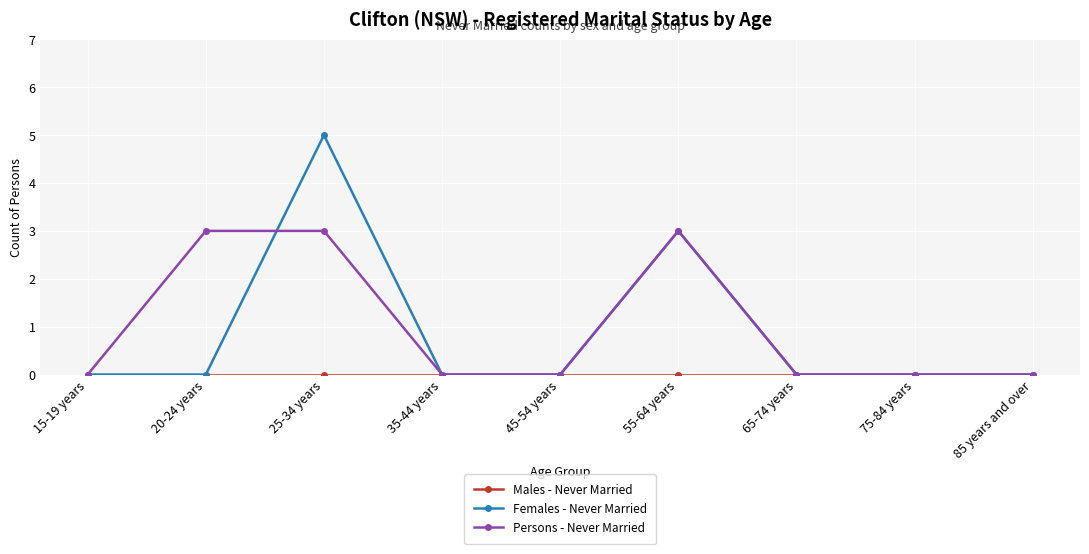

What is the highest value of the Females - Never Married series?

5